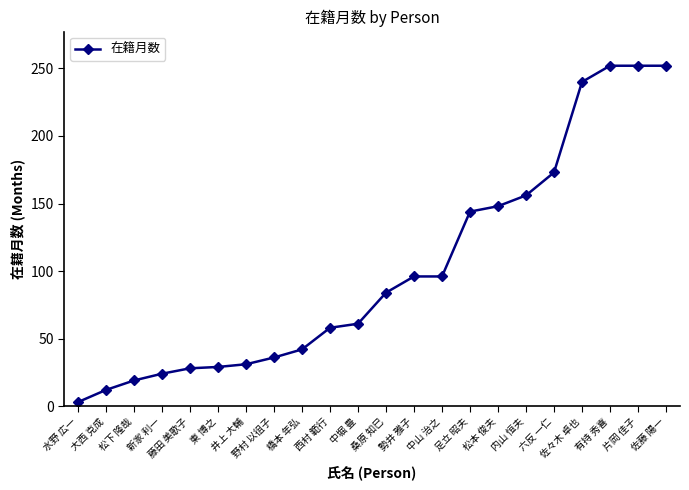

What is the ratio of the value at 藤田 美歌子 to the value at 有持 秀喜?

0.1